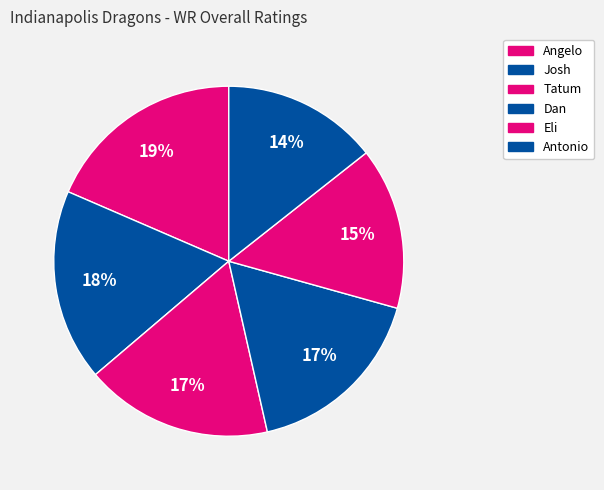

Count the number of slices in the pie.

6